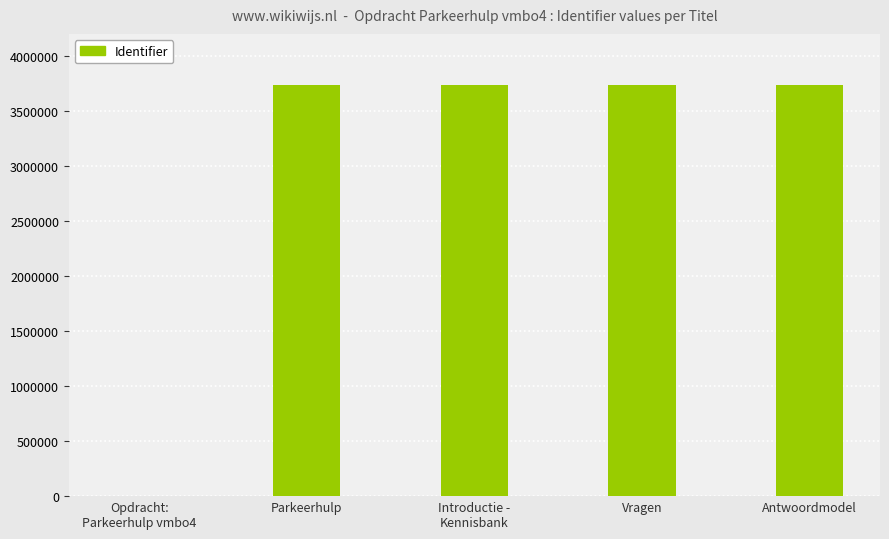

What is the greatest value displayed?

3734198